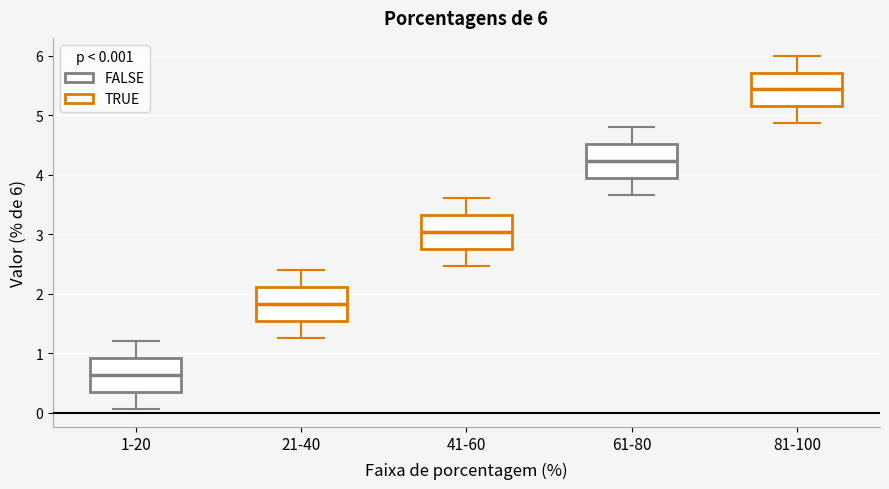

Which box's median line is the lowest?

1-20